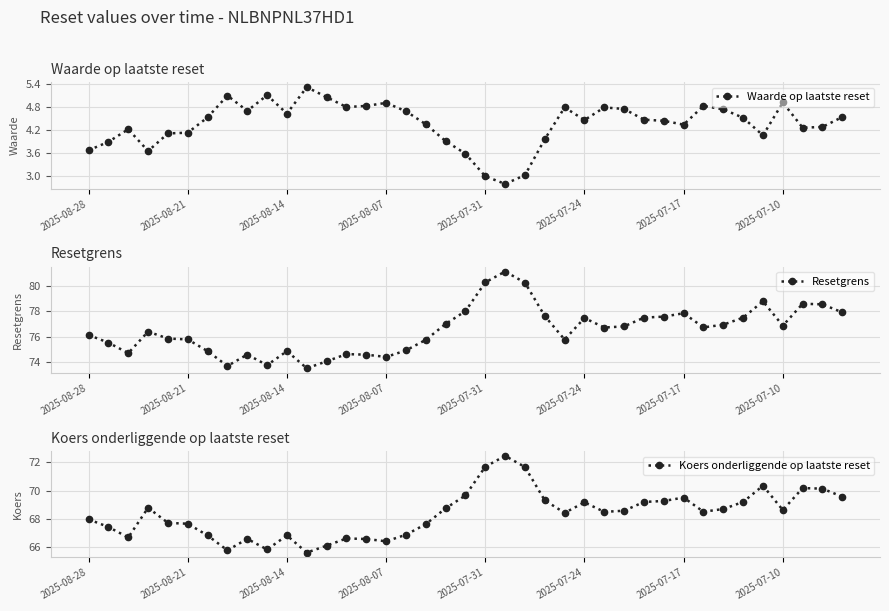

Reading left to right, list all the values displayed in this chart.

Waarde op laatste reset: 3.7	3.9	4.2	3.6	4.1	4.1	4.5	5.1	4.7	5.1	4.6	5.3	5.0	4.8	4.8	4.9	4.7	4.3	3.9	3.6	3.0	2.8	3.0	4.0	4.8	4.5	4.8	4.7	4.5	4.4	4.3	4.8	4.7	4.5	4.0	4.9	4.2	4.3	4.5
Resetgrens: 76.1	75.5	74.7	76.4	75.9	75.8	74.9	73.7	74.6	73.8	74.9	73.5	74.1	74.6	74.6	74.4	74.9	75.8	77.0	78.0	80.3	81.2	80.3	77.6	75.8	77.5	76.7	76.8	77.5	77.6	77.9	76.7	77.0	77.5	78.8	76.9	78.6	78.6	77.9
Koers onderliggende op laatste reset: 68.0	67.4	66.7	68.8	67.7	67.7	66.8	65.8	66.6	65.8	66.8	65.6	66.1	66.6	66.6	66.4	66.9	67.6	68.8	69.7	71.7	72.5	71.7	69.3	68.4	69.2	68.5	68.6	69.2	69.3	69.5	68.5	68.7	69.2	70.4	68.6	70.2	70.2	69.6